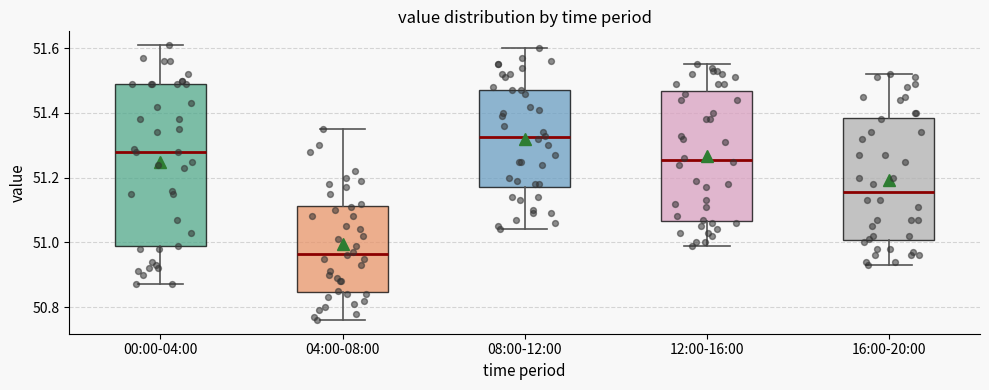

Reading left to right, read every box against the y-axis: the position of its median line, the range the box covers, and the ends of its whiskers. The values are not printed on the chart, so give them approximately, as read against the axis.

00:00-04:00: median 51.28, box 50.98 to 51.50, whiskers 50.88 to 51.62
04:00-08:00: median 50.96, box 50.84 to 51.12, whiskers 50.76 to 51.36
08:00-12:00: median 51.32, box 51.18 to 51.48, whiskers 51.04 to 51.60
12:00-16:00: median 51.26, box 51.06 to 51.46, whiskers 51.00 to 51.56
16:00-20:00: median 51.16, box 51.00 to 51.38, whiskers 50.94 to 51.52